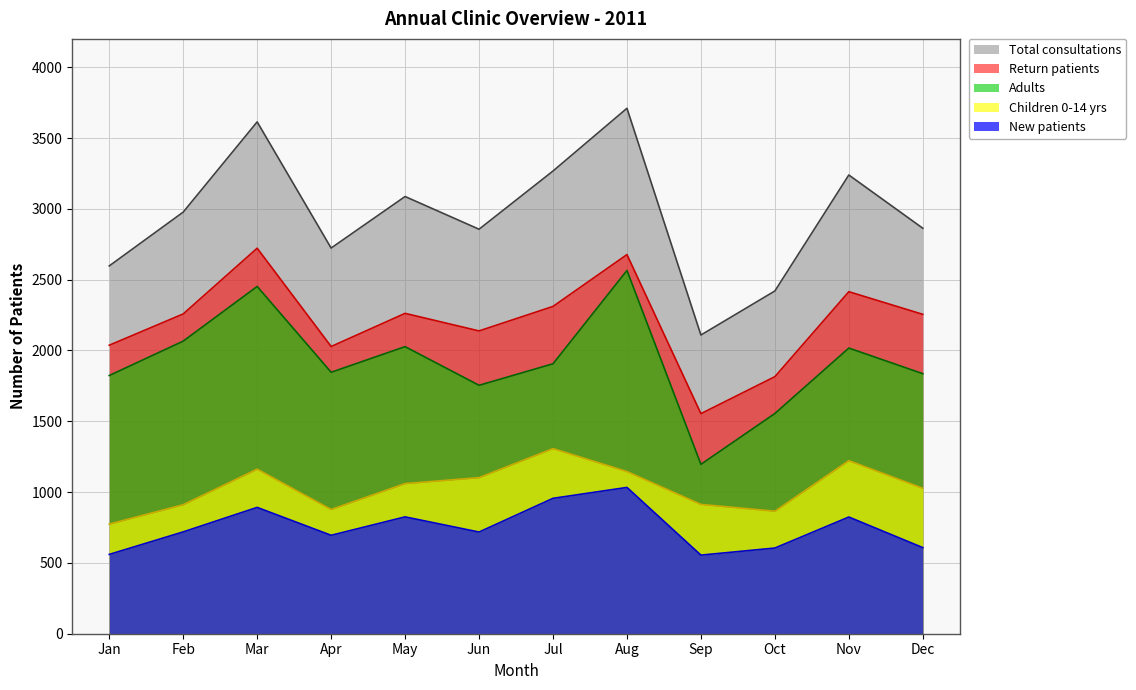

Reading right to left, list all the values displayed in this chart.

Total consultations: Dec=2863	Nov=3239	Oct=2420	Sep=2109	Aug=3710	Jul=3267	Jun=2856	May=3087	Apr=2723	Mar=3614	Feb=2977	Jan=2597
Return patients: Dec=2255	Nov=2415	Oct=1815	Sep=1554	Aug=2677	Jul=2311	Jun=2138	May=2262	Apr=2028	Mar=2722	Feb=2258	Jan=2037
Adults: Dec=1836	Nov=2017	Oct=1555	Sep=1196	Aug=2565	Jul=1906	Jun=1754	May=2027	Apr=1846	Mar=2452	Feb=2066	Jan=1823
Children 0-14 yrs: Dec=1027	Nov=1222	Oct=865	Sep=913	Aug=1145	Jul=1307	Jun=1102	May=1060	Apr=877	Mar=1162	Feb=911	Jan=774
New patients: Dec=608	Nov=824	Oct=605	Sep=555	Aug=1033	Jul=956	Jun=718	May=825	Apr=695	Mar=892	Feb=719	Jan=560